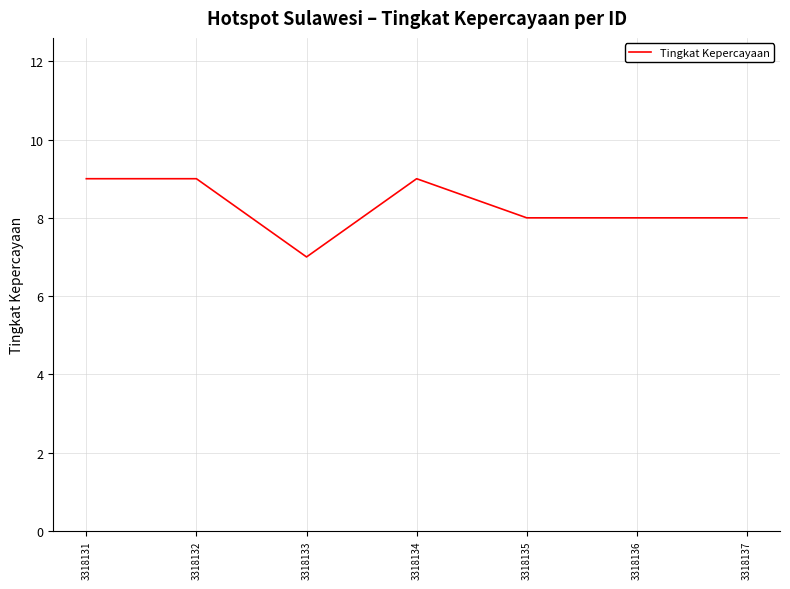

What is the average value?

8